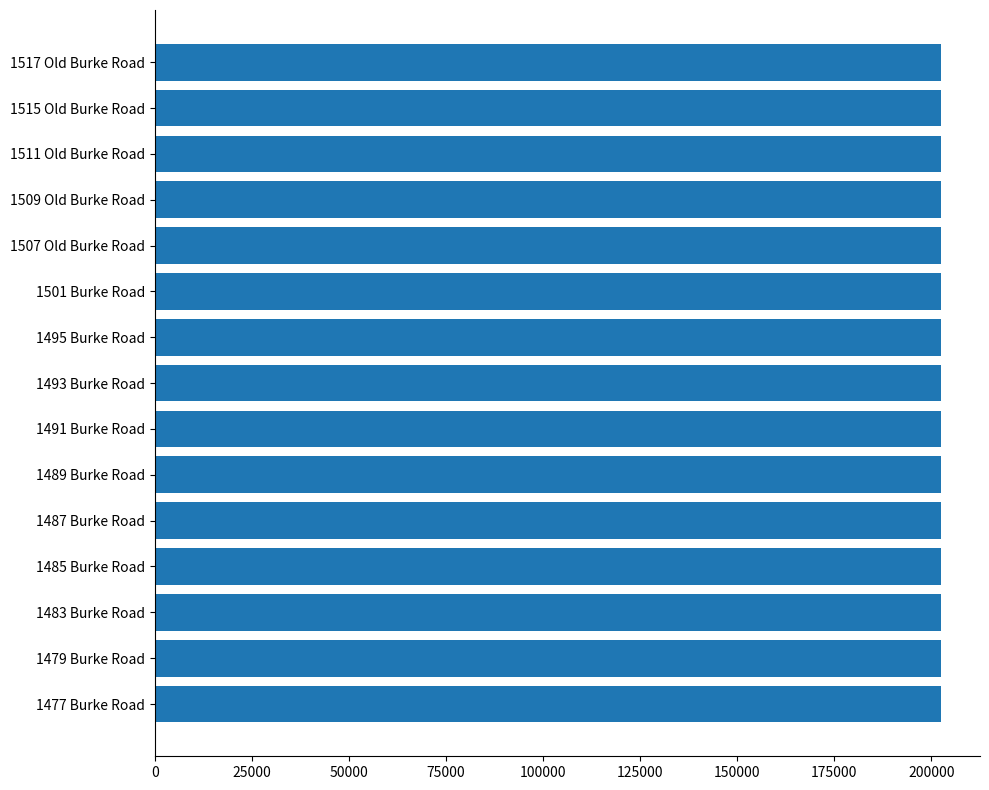

How many categories are shown in the chart?

15